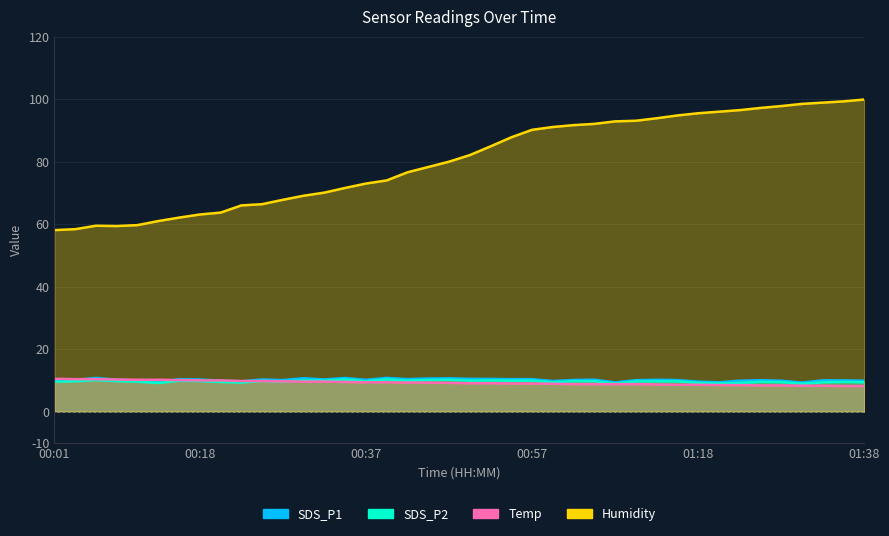

What is the value of the Humidity point at the 29th from the left?

93.1